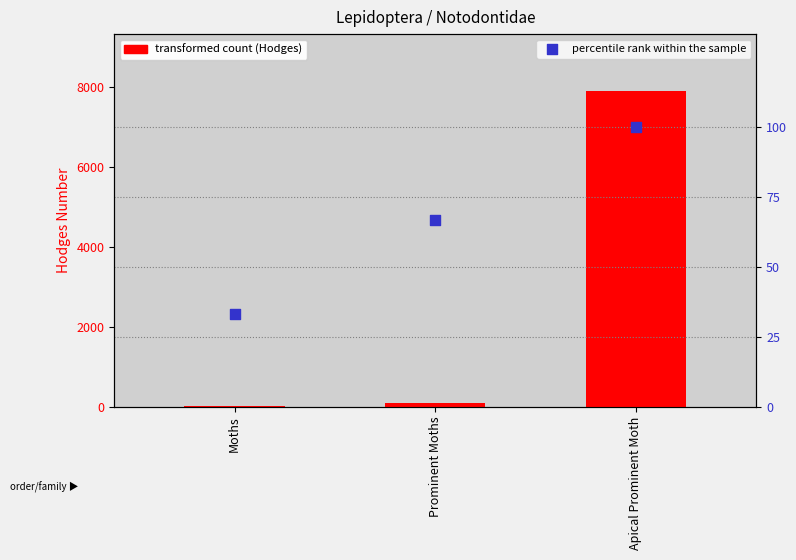

Which series has the largest total across all categories?

Hodges Number